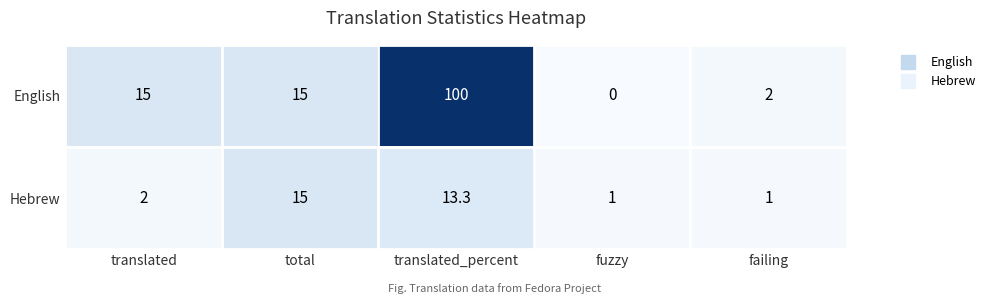

What is the total value across all series at failing?

3.0